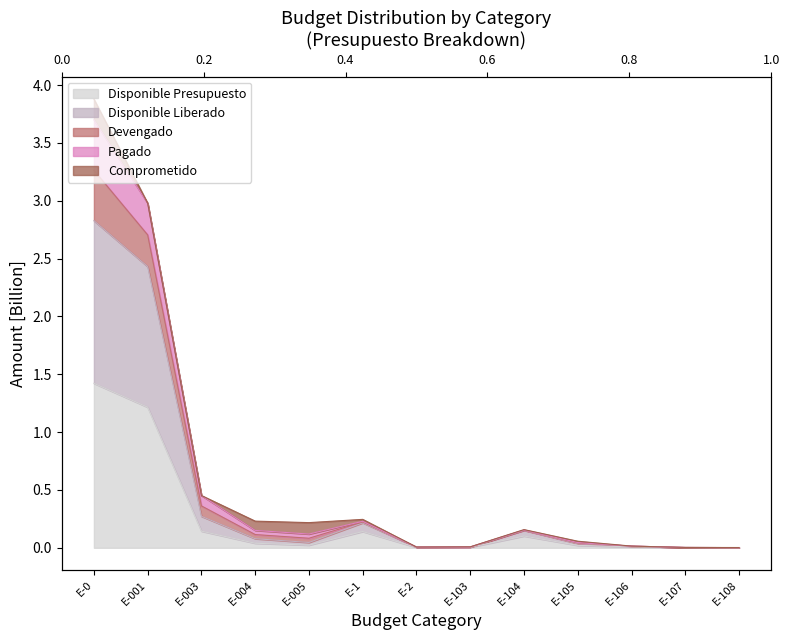

What is the difference between the second highest and second lowest values in the Disponible Presupuesto series?

1.2